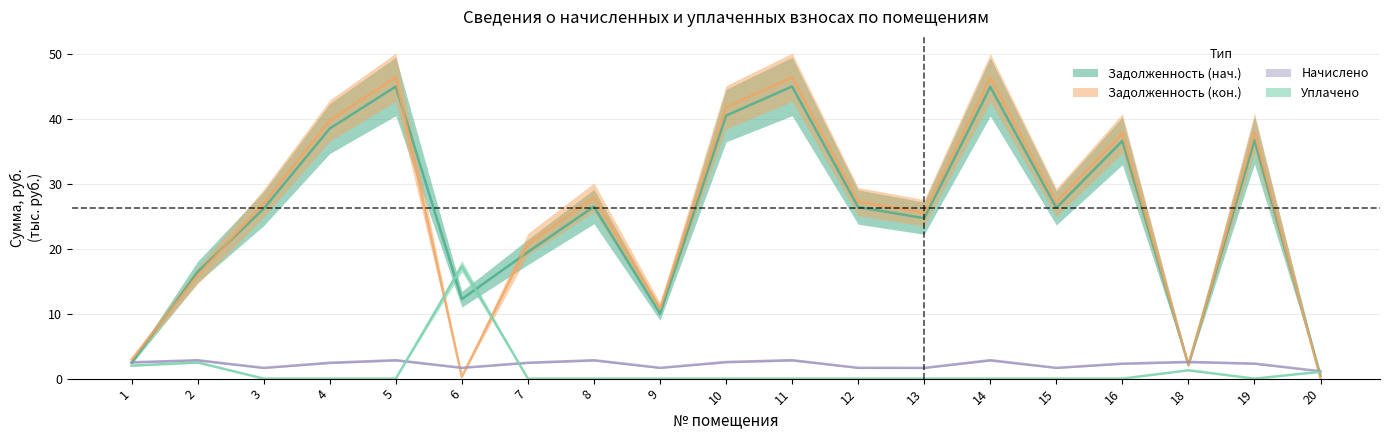

Reading left to right, extract all data points from this chart.

задолженность: 1=2.4	2=16.4	3=26.1	4=38.5	5=44.9	6=12.2	7=19.5	8=26.5	9=10.0	10=40.5	11=44.9	12=26.4	13=24.7	14=44.9	15=26.3	16=36.6	18=2.1	19=36.7	20=0.4
задолженность_new: 1=2.9	2=15.8	3=27.0	4=39.7	5=46.4	6=0.3	7=20.7	8=27.9	9=10.8	10=41.7	11=46.4	12=27.2	13=25.5	14=46.3	15=27.1	16=37.7	18=2.1	19=37.9	20=0.0
начислено: 1=2.5	2=2.8	3=1.7	4=2.4	5=2.8	6=1.7	7=2.4	8=2.8	9=1.7	10=2.6	11=2.8	12=1.7	13=1.7	14=2.8	15=1.7	16=2.3	18=2.6	19=2.3	20=1.1
уплачено: 1=2.0	2=2.5	3=0.0	4=0.0	5=0.0	6=17.3	7=0.0	8=0.0	9=0.0	10=0.0	11=0.0	12=0.0	13=0.0	14=0.0	15=0.0	16=0.0	18=1.3	19=0.0	20=1.1